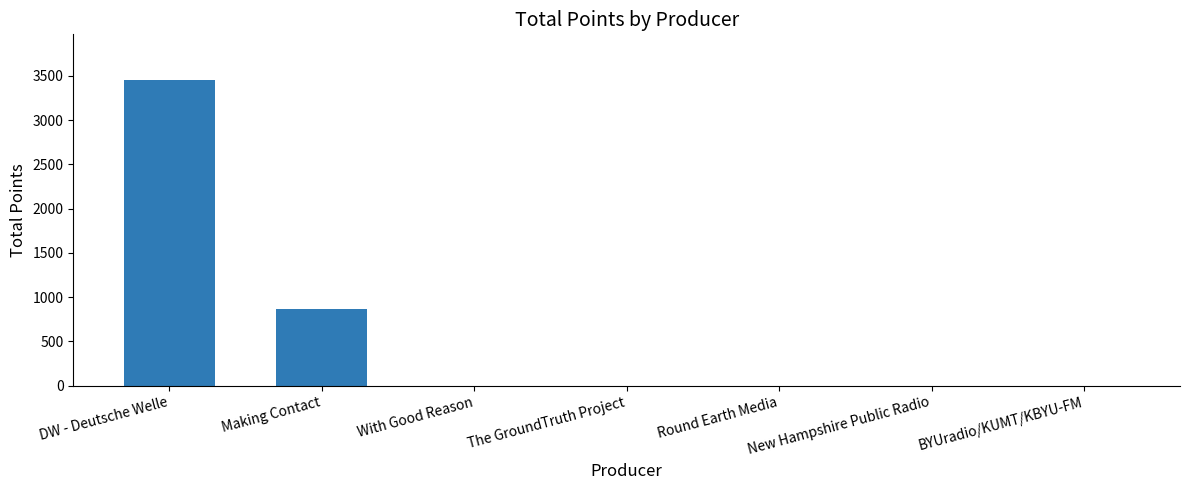

Where is the data nearest to the value 1725?

Making Contact